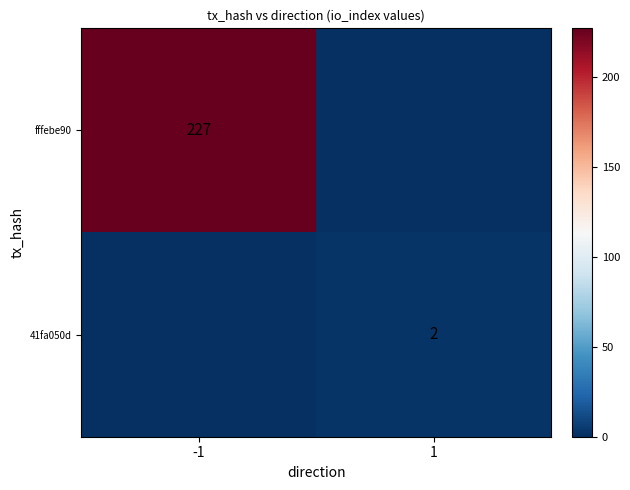

The value of fffebe90 at -1 is 114. True or false?

False